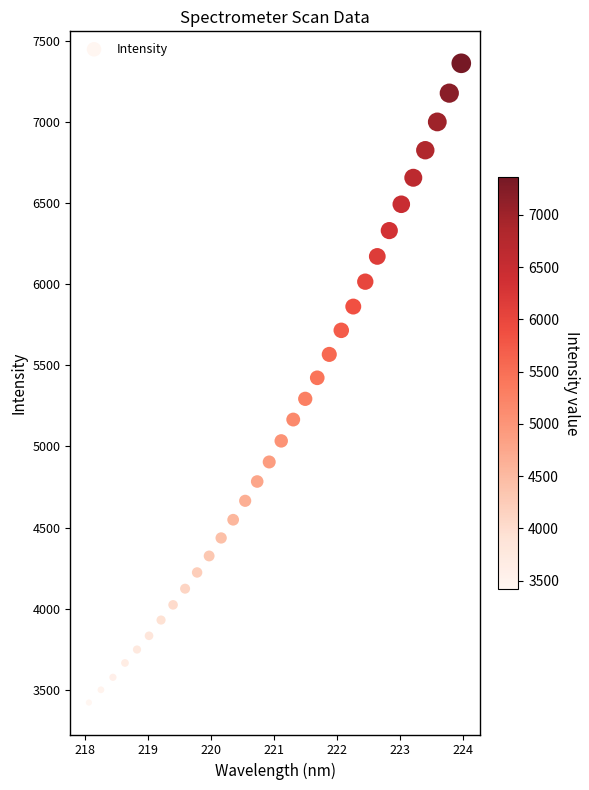

What is the range of X values (max minus min)?

5.9